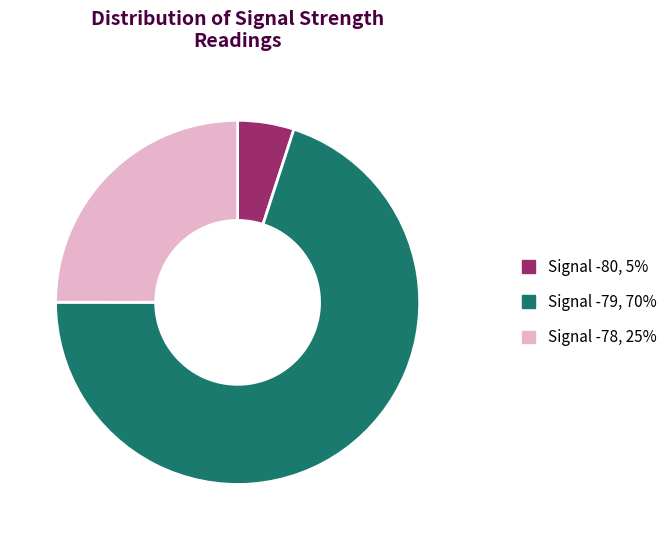

Which category has the smallest portion of the pie?

Signal -80, 5%